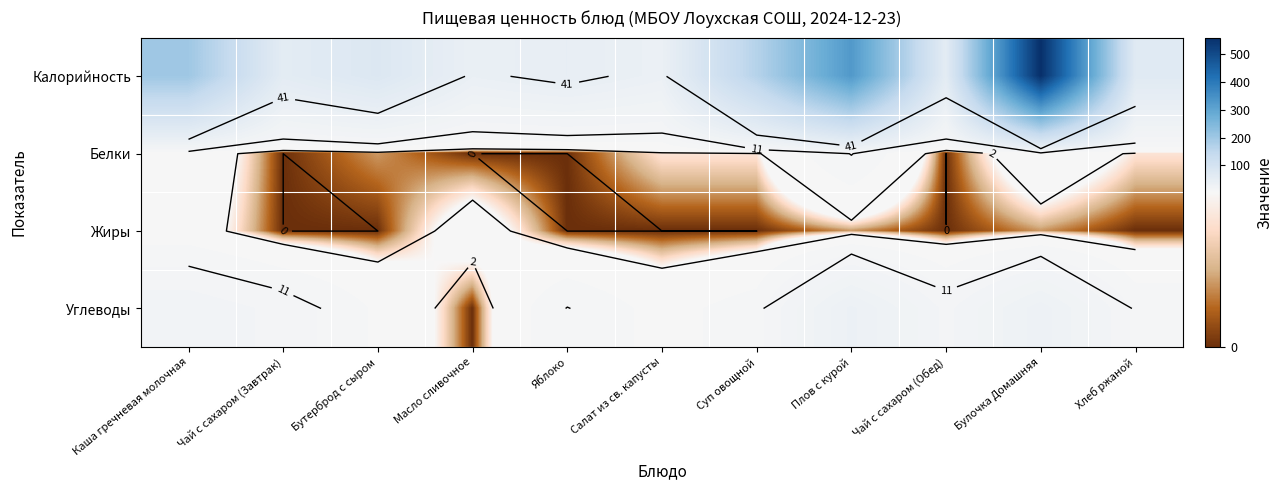

At which label is Жиры closest to 2?

Плов с курой